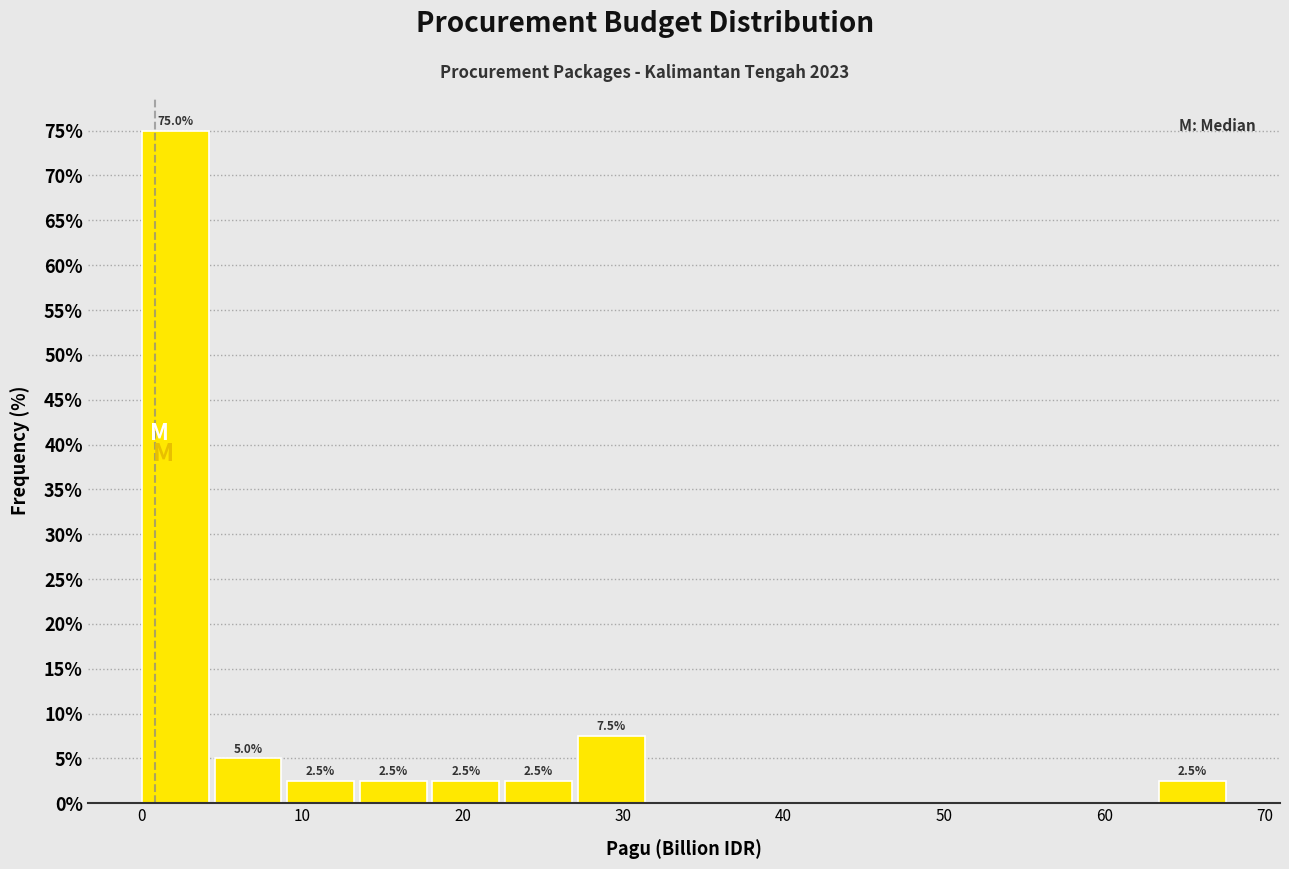

Over which range of the x-axis is the bar tallest?

0 to 5